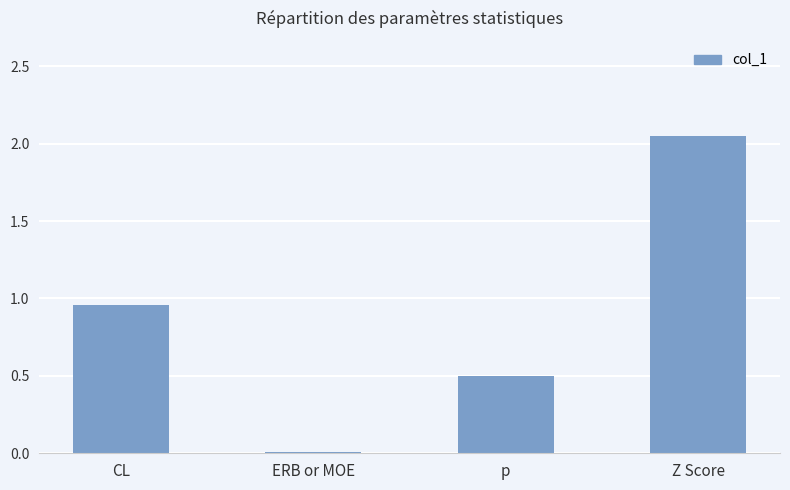

What is the label of the 4th bar from the right?

CL